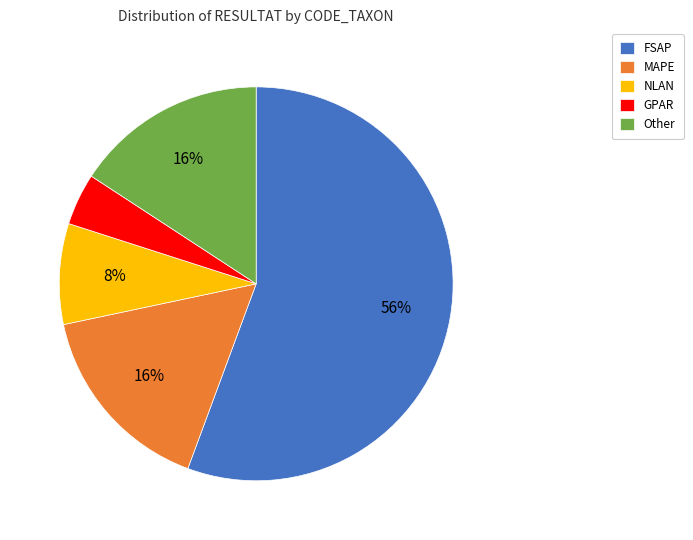

Is the sum of FSAP and MAPE greater than half?

Yes